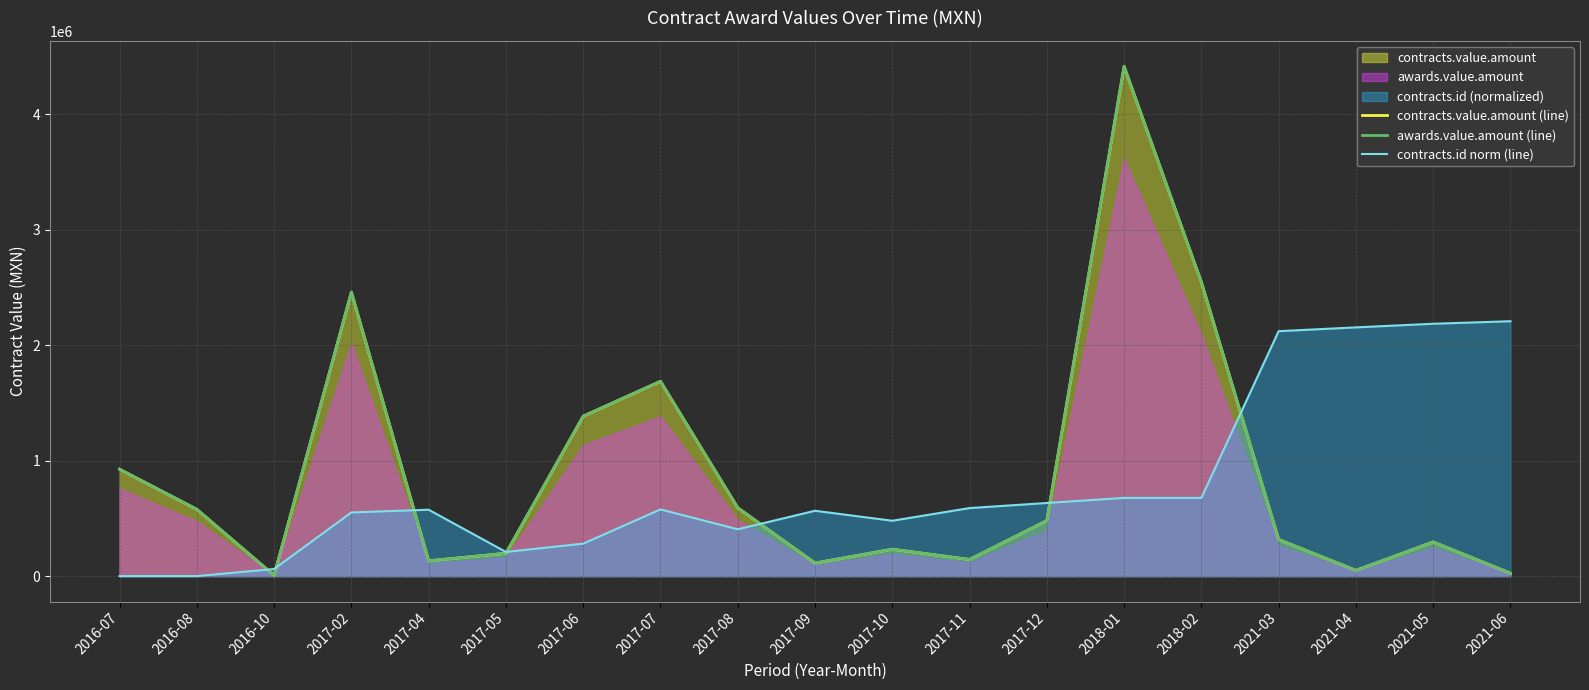

Does the chart display data point markers on the line(s)?

No